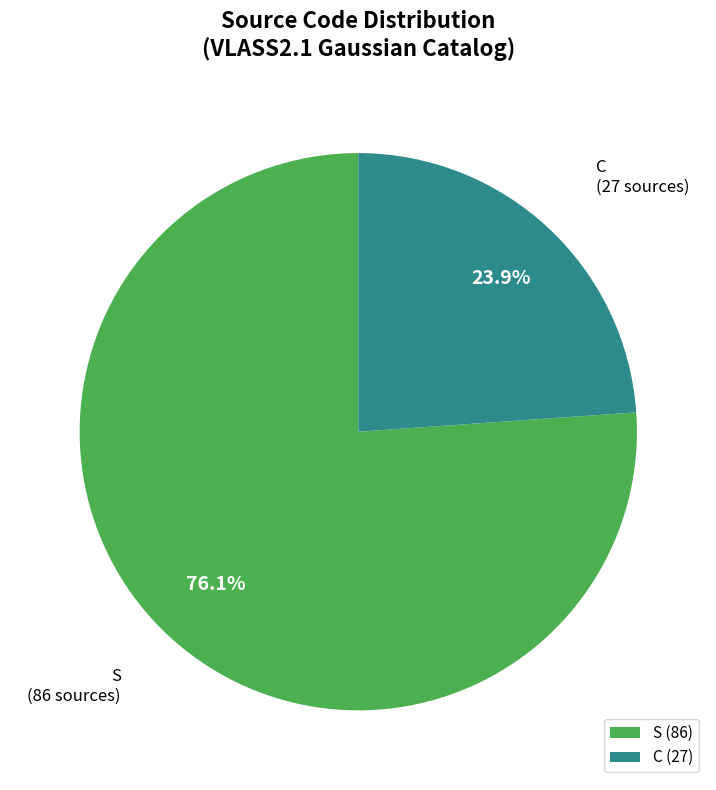

Count the number of slices in the pie.

2